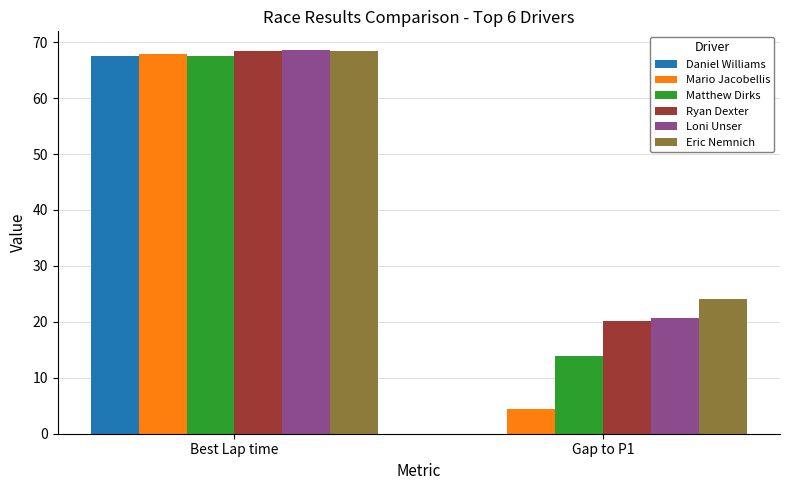

Where is Eric Nemnich nearest to the value 46?

Gap to P1